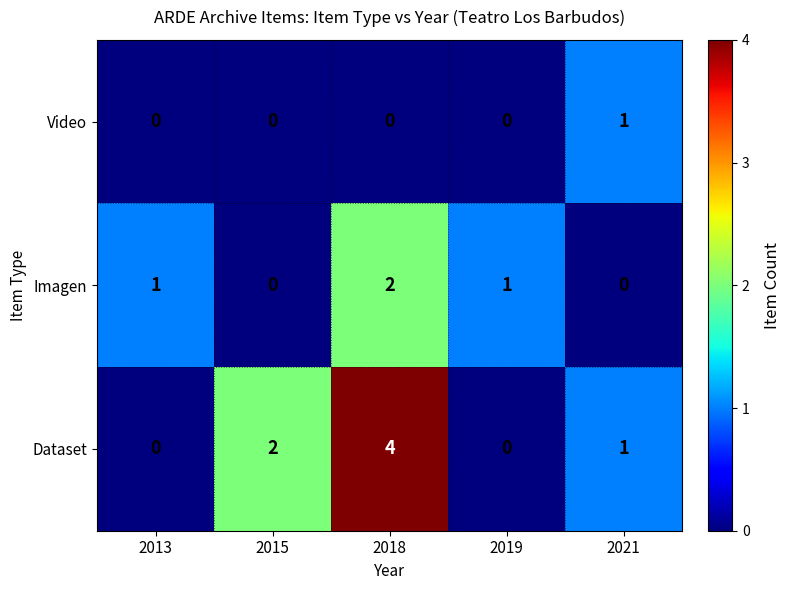

List the series in order of their overall mean, lowest first.

Video, Imagen, Dataset